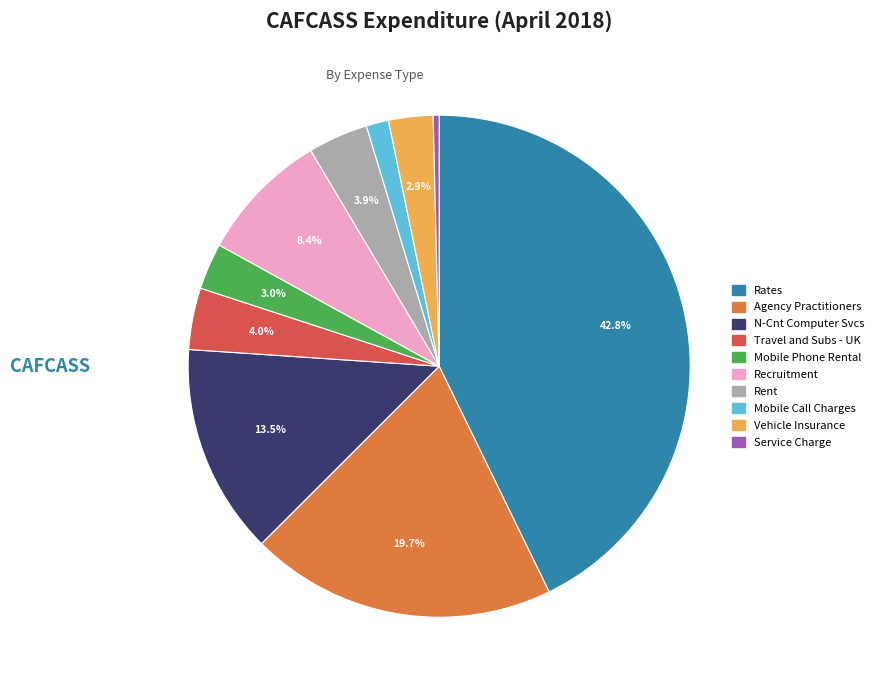

Does any single category account for the majority?

No